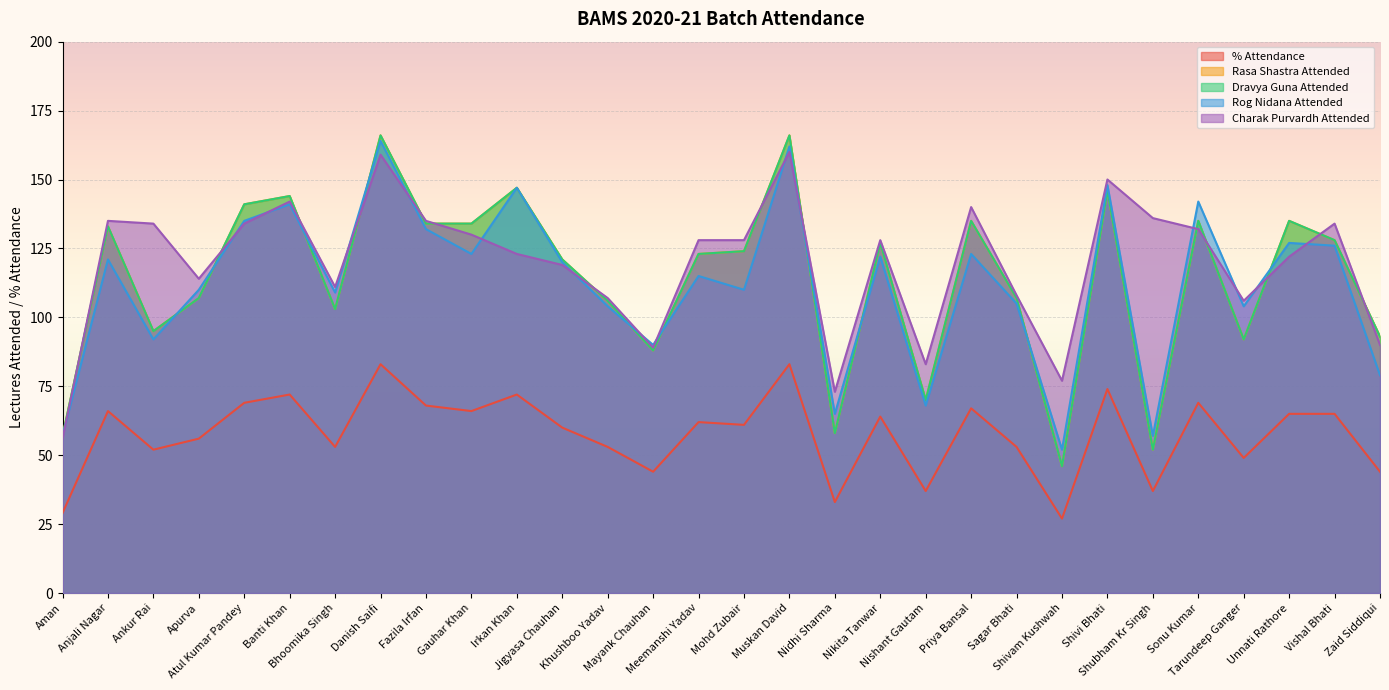

Rank the series at Atul Kumar Pandey from lowest to highest value.

% Attendance, Charak Purvardh Attended, Rog Nidana Attended, Rasa Shastra Attended, Dravya Guna Attended